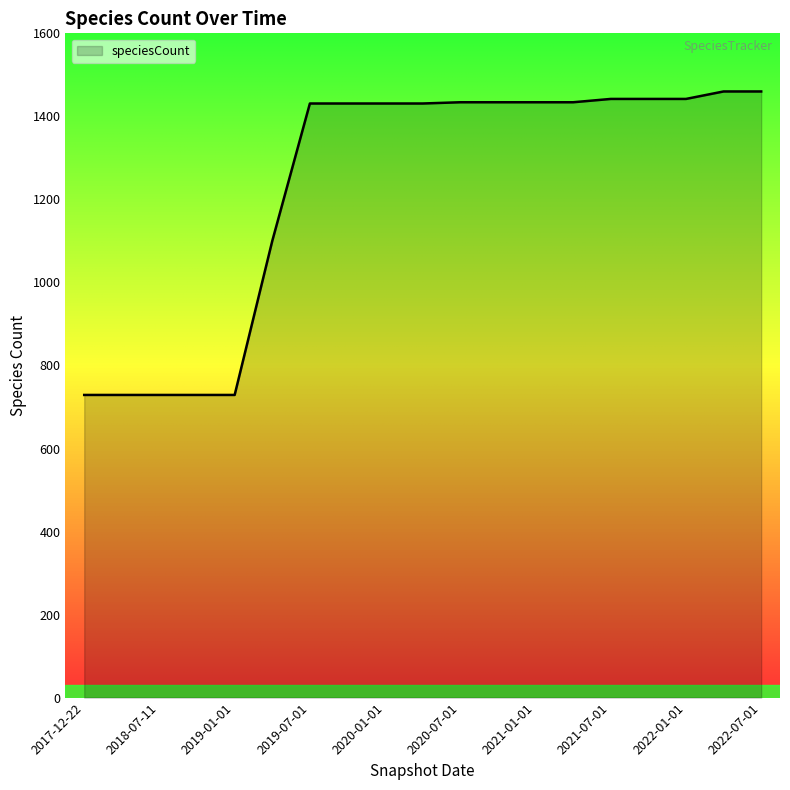

What is the average value?

1234